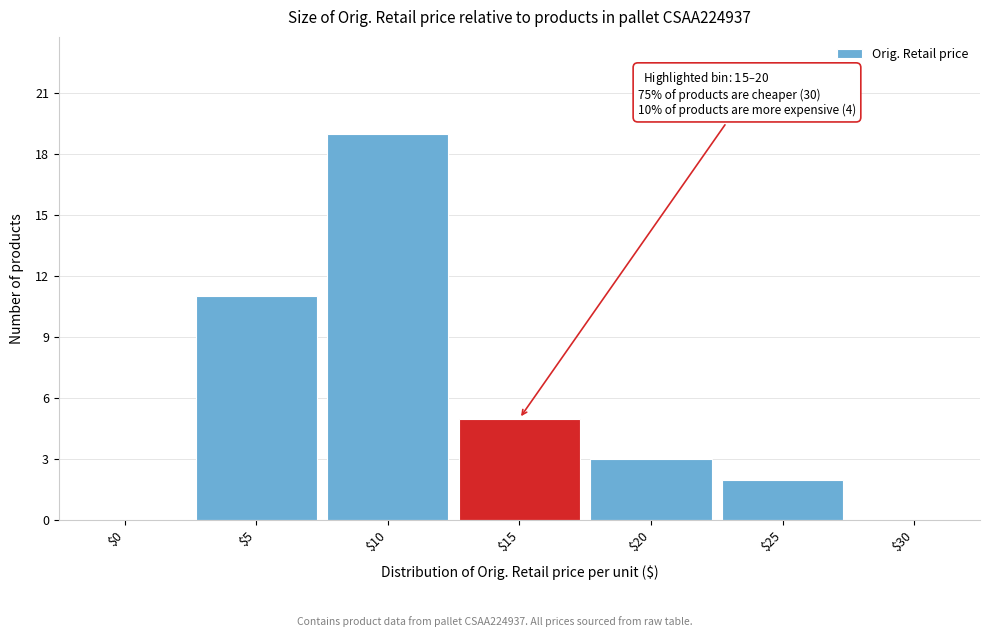

Which category has the highest value across all series?

$10